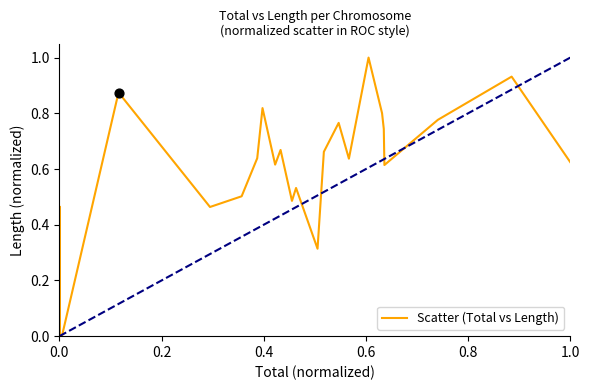

What is the difference between the maximum and minimum values?

1.0